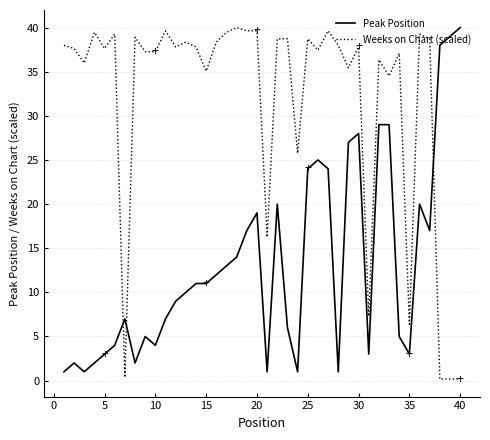

What is the lowest value of the Peak Position series?

1.0